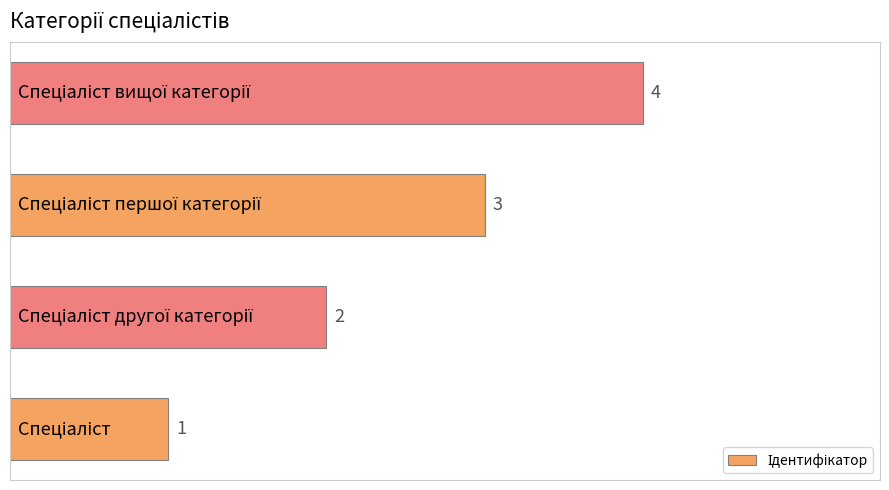

What is the difference between the second highest and minimum values?

2